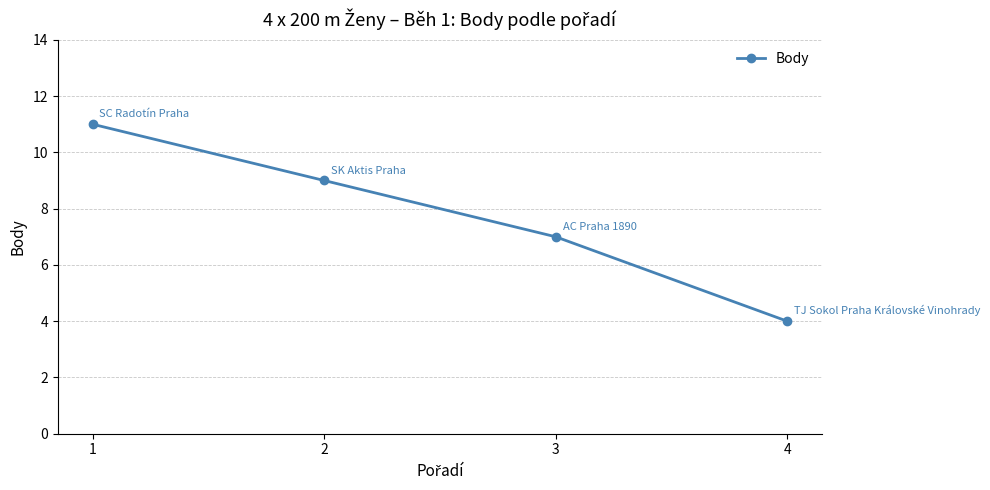

What is the greatest value displayed?

11